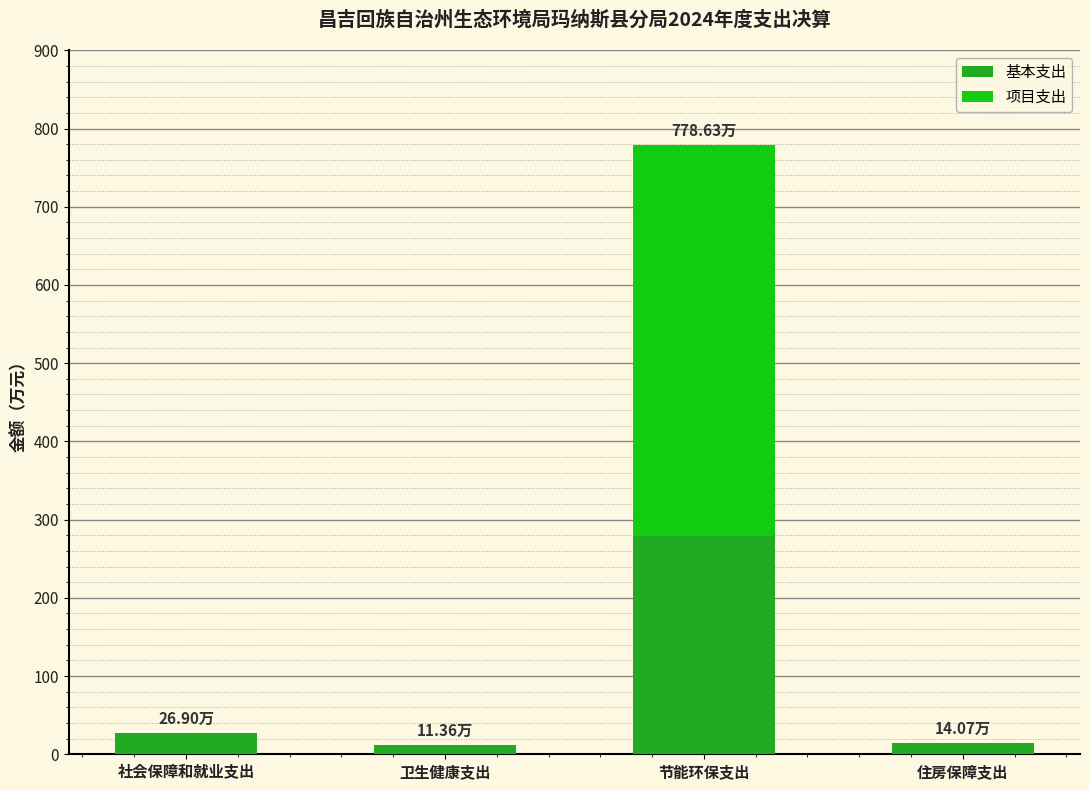

At which label does 基本支出 reach its peak?

节能环保支出